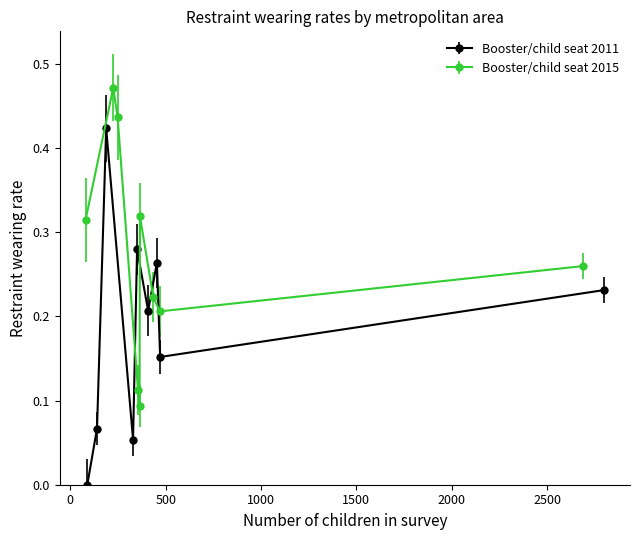

How many interior local peaks does the Booster/child seat 2011 series have?

3